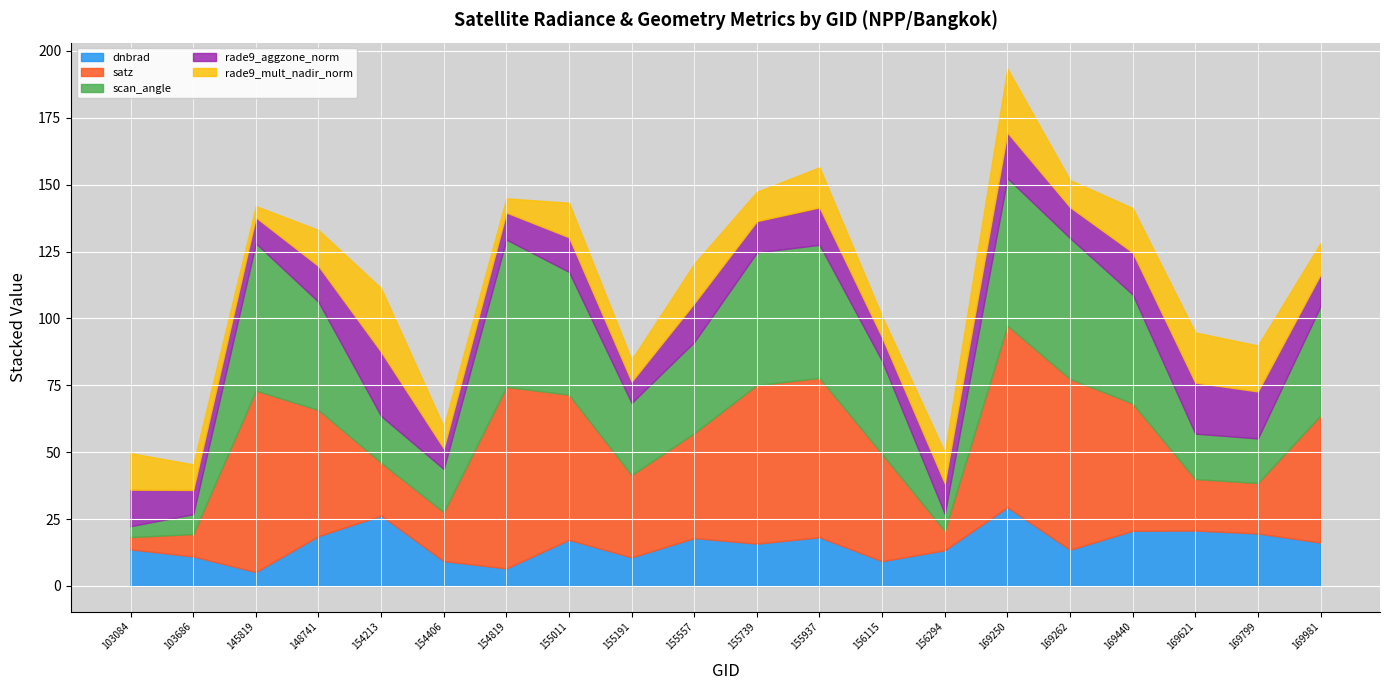

Between which two adjacent categories do dnbrad and rade9_aggzone_norm first intersect?

103686 and 145819